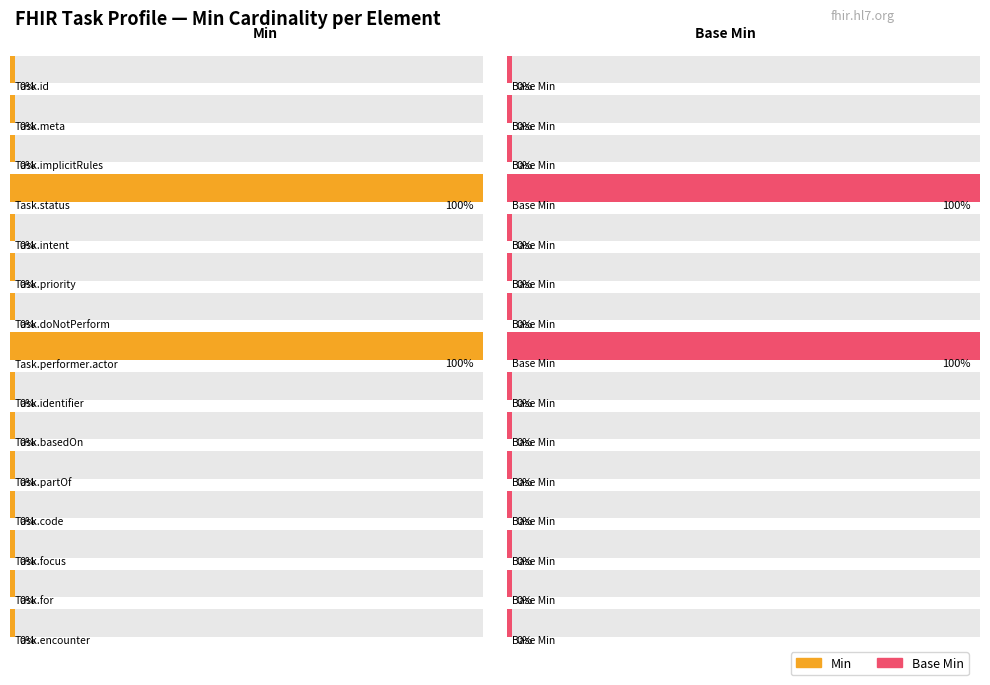

The value of Base Min at Task.focus is -1. True or false?

False